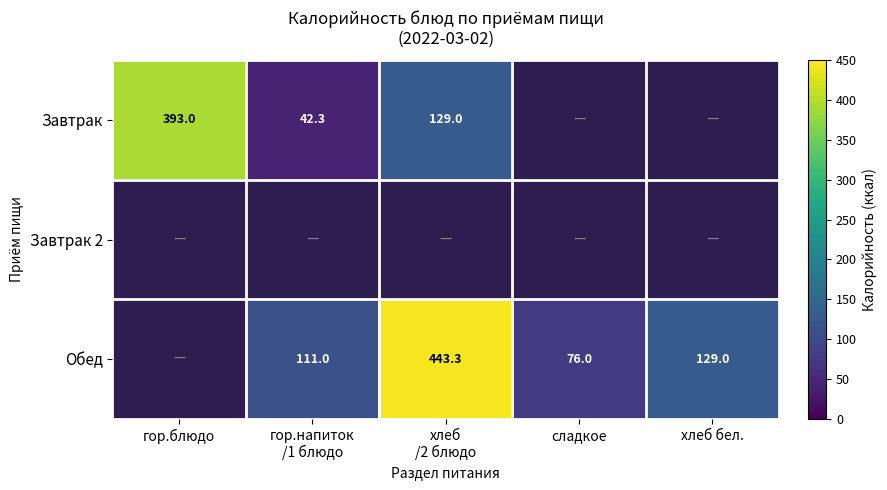

Is the value of Обед at хлеб /2 блюдо greater than the value of Завтрак at гор.блюдо?

Yes